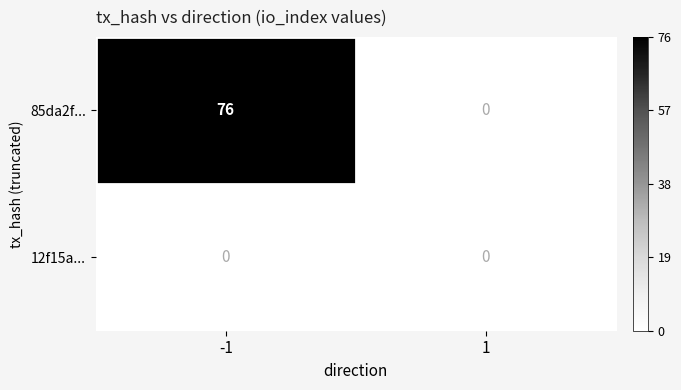

At which category is the sum across all series the highest?

-1